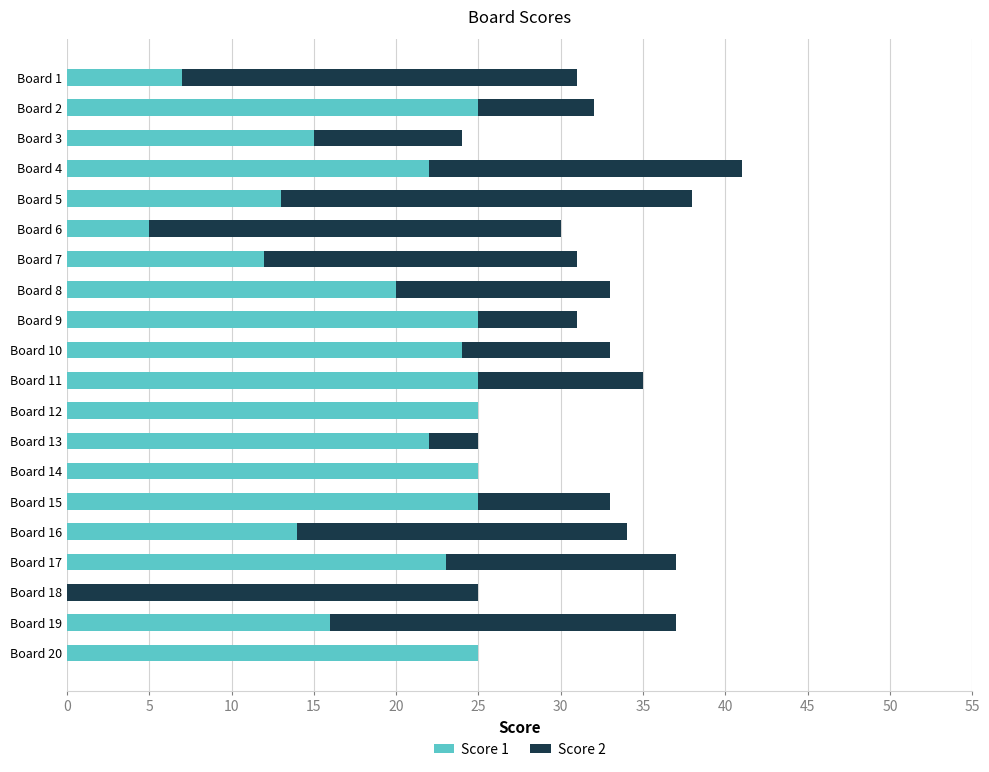

The Score 1 series shows 42 at Board 12. True or false?

False